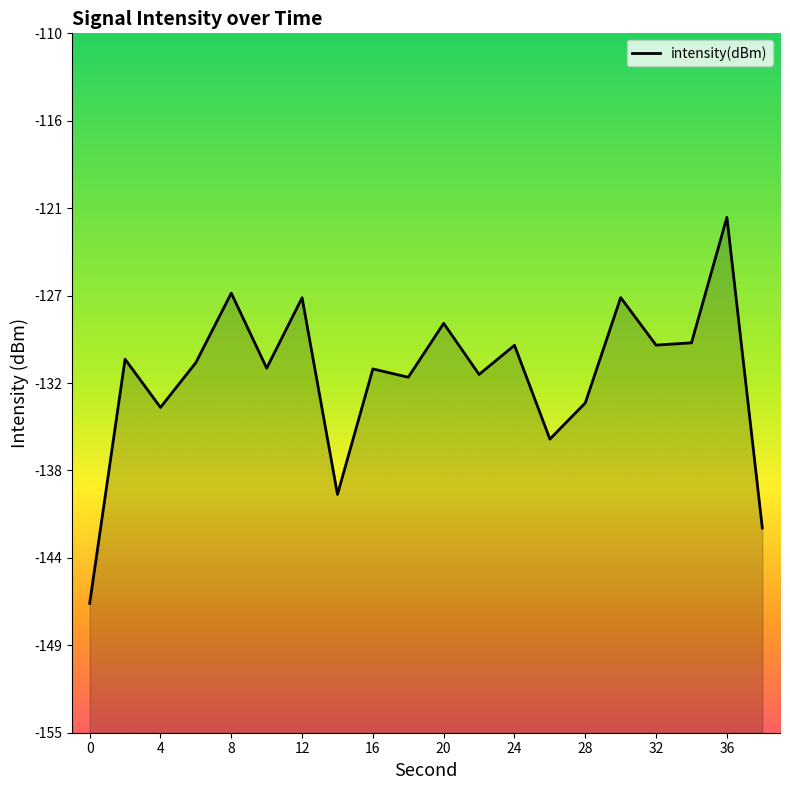

Does the chart display data point markers on the line(s)?

No